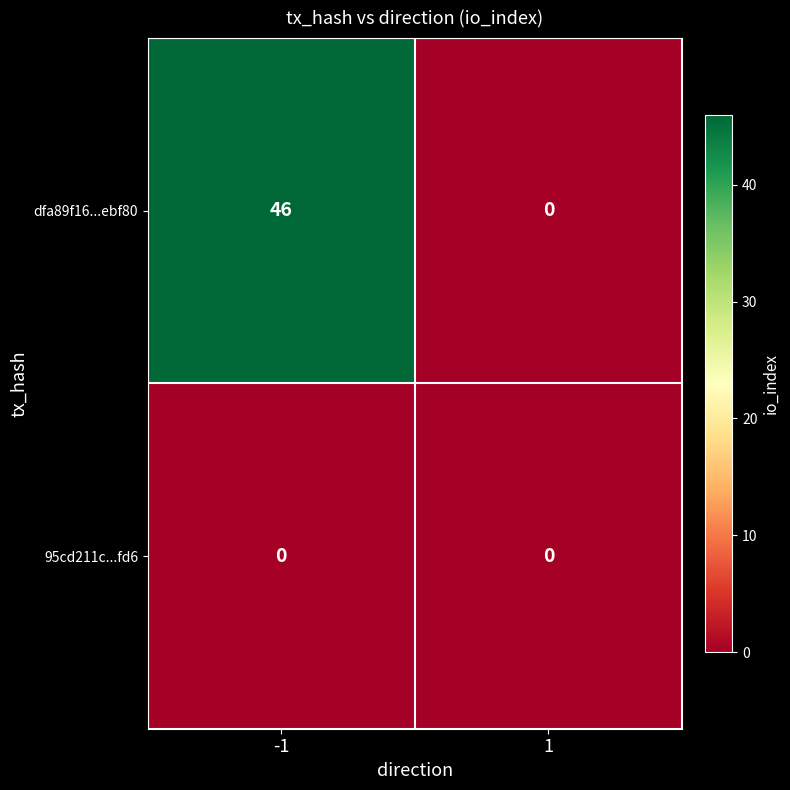

What is the sum of the dfa89f16...ebf80 values at 1 and -1?

46